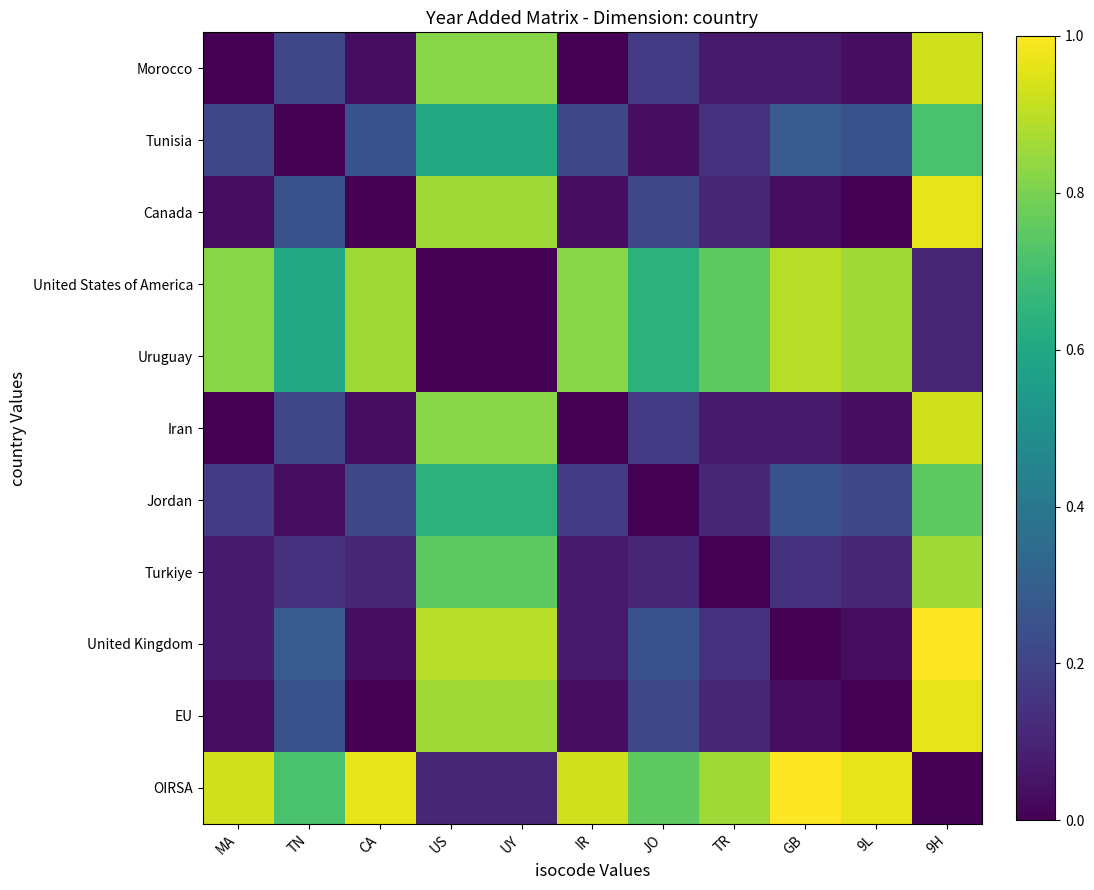

Reading left to right, what are all the values shown in this chart?

Morocco: MA=0.0	TN=0.2	CA=0.0	US=0.8	UY=0.8	IR=0.0	JO=0.2	TR=0.1	GB=0.1	9L=0.0	9H=0.9
Tunisia: MA=0.2	TN=0.0	CA=0.2	US=0.6	UY=0.6	IR=0.2	JO=0.0	TR=0.1	GB=0.3	9L=0.2	9H=0.7
Canada: MA=0.0	TN=0.2	CA=0.0	US=0.9	UY=0.9	IR=0.0	JO=0.2	TR=0.1	GB=0.0	9L=0.0	9H=1.0
United States of America: MA=0.8	TN=0.6	CA=0.9	US=0.0	UY=0.0	IR=0.8	JO=0.6	TR=0.8	GB=0.9	9L=0.9	9H=0.1
Uruguay: MA=0.8	TN=0.6	CA=0.9	US=0.0	UY=0.0	IR=0.8	JO=0.6	TR=0.8	GB=0.9	9L=0.9	9H=0.1
Iran: MA=0.0	TN=0.2	CA=0.0	US=0.8	UY=0.8	IR=0.0	JO=0.2	TR=0.1	GB=0.1	9L=0.0	9H=0.9
Jordan: MA=0.2	TN=0.0	CA=0.2	US=0.6	UY=0.6	IR=0.2	JO=0.0	TR=0.1	GB=0.2	9L=0.2	9H=0.8
Turkiye: MA=0.1	TN=0.1	CA=0.1	US=0.8	UY=0.8	IR=0.1	JO=0.1	TR=0.0	GB=0.1	9L=0.1	9H=0.9
United Kingdom: MA=0.1	TN=0.3	CA=0.0	US=0.9	UY=0.9	IR=0.1	JO=0.2	TR=0.1	GB=0.0	9L=0.0	9H=1.0
EU: MA=0.0	TN=0.2	CA=0.0	US=0.9	UY=0.9	IR=0.0	JO=0.2	TR=0.1	GB=0.0	9L=0.0	9H=1.0
OIRSA: MA=0.9	TN=0.7	CA=1.0	US=0.1	UY=0.1	IR=0.9	JO=0.8	TR=0.9	GB=1.0	9L=1.0	9H=0.0